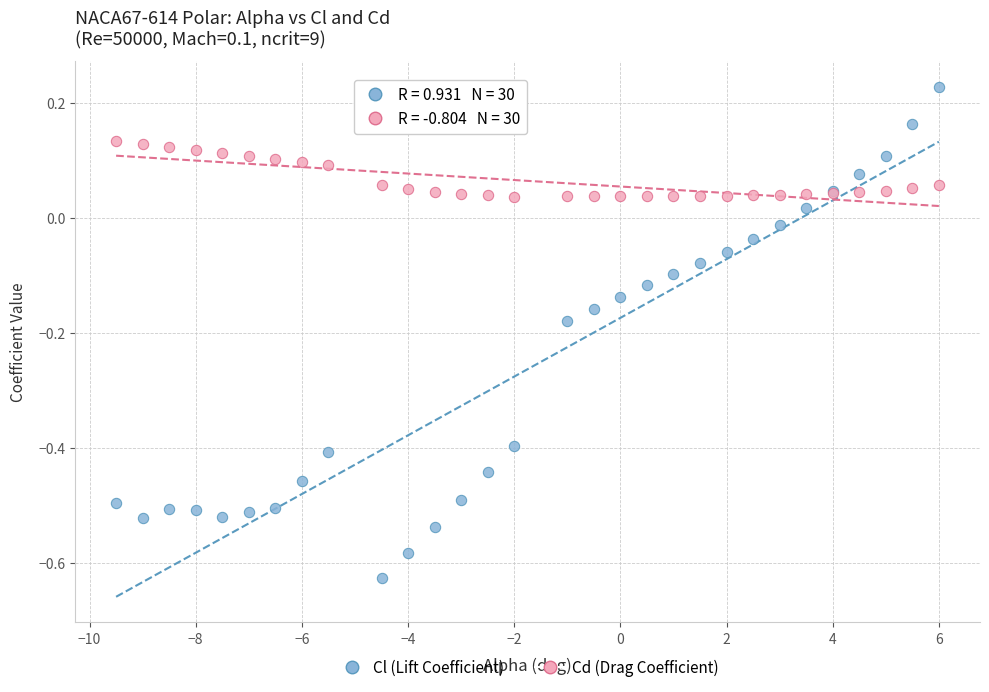

Which series has the largest Y range (max minus min)?

Cl (Lift Coefficient)